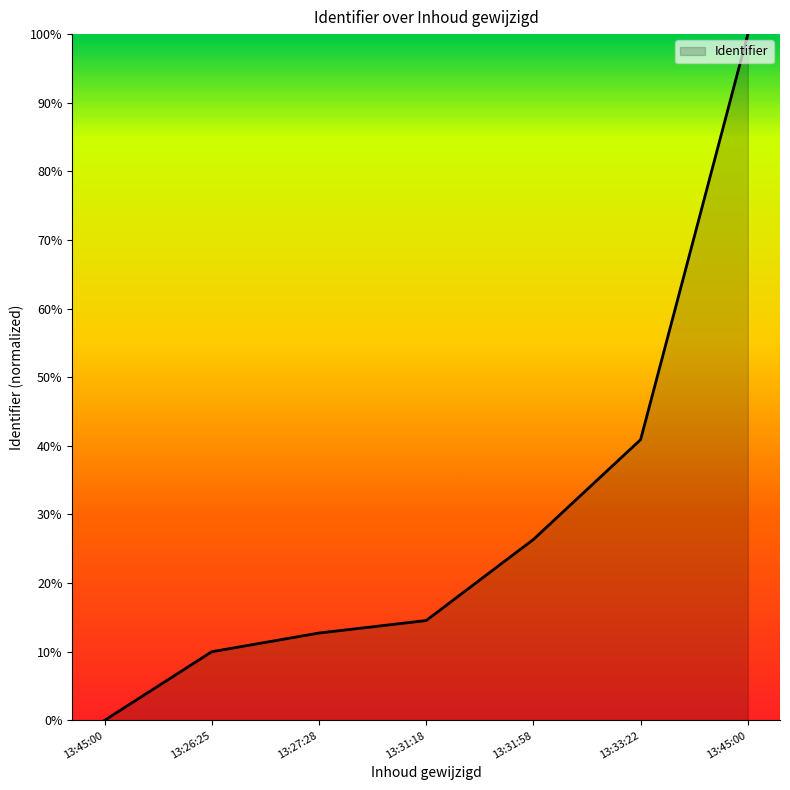

How many lines are shown in the chart?

1